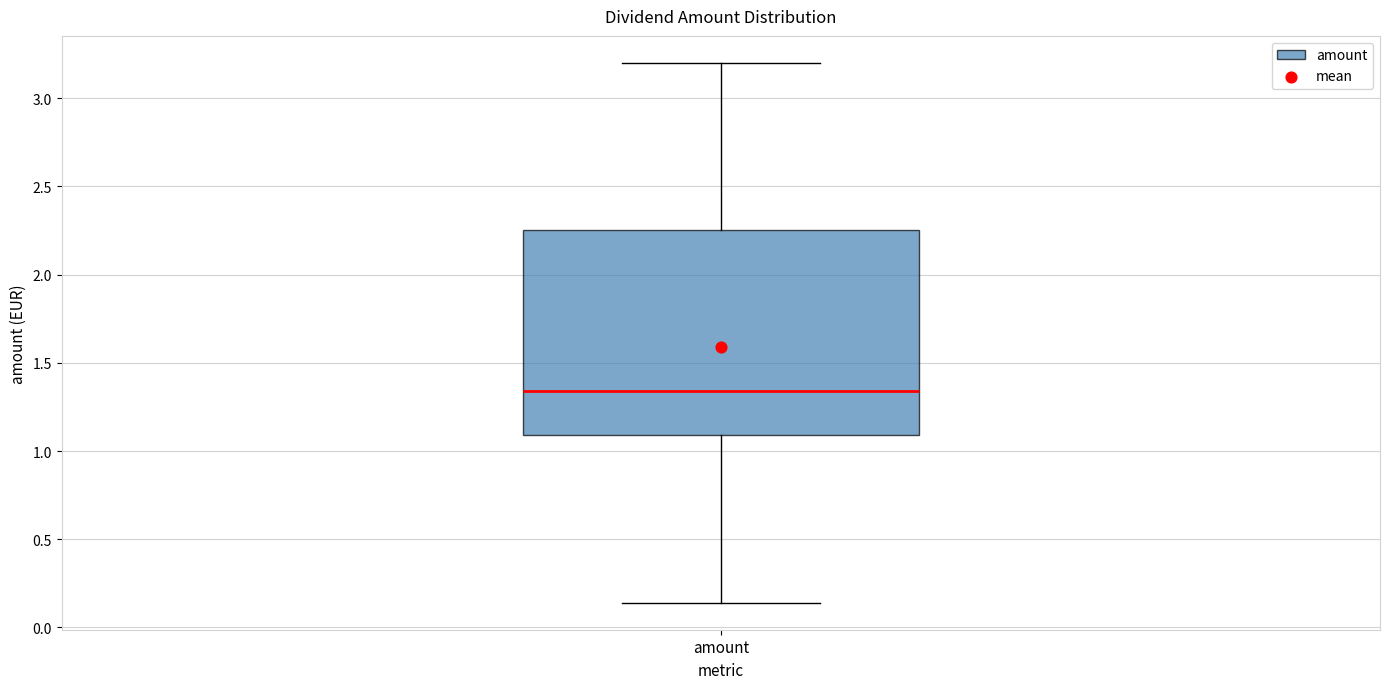

Transcribe this box plot: give where the median line is, the range the box spans, and where the two whiskers end, as read against the y-axis. The values are not printed on the chart, so give them approximately, as read against the axis.

median 1.35, box 1.10 to 2.25, whiskers 0.15 to 3.20